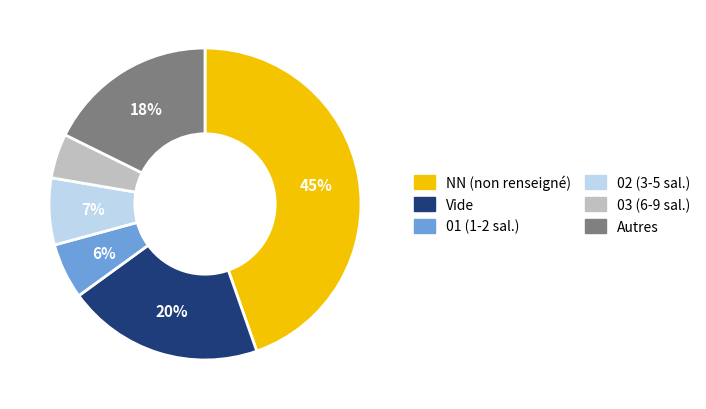

To the nearest percent, what is the average slice percentage?

17%